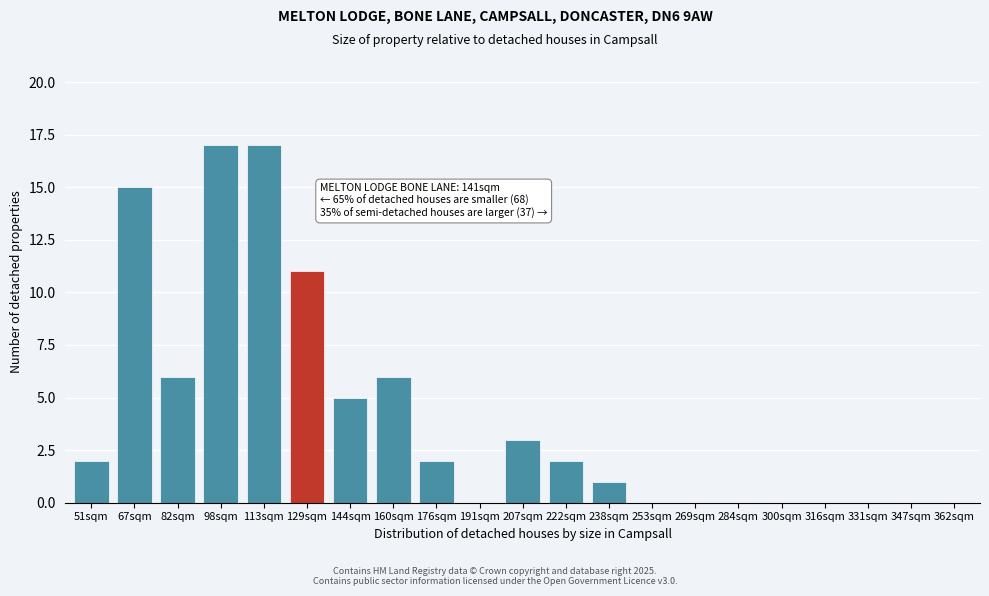

Reading left to right, list all the values displayed in this chart.

51sqm=2	67sqm=15	82sqm=6	98sqm=17	113sqm=17	129sqm=11	144sqm=5	160sqm=6	176sqm=2	191sqm=0	207sqm=3	222sqm=2	238sqm=1	253sqm=0	269sqm=0	284sqm=0	300sqm=0	316sqm=0	331sqm=0	347sqm=0	362sqm=0